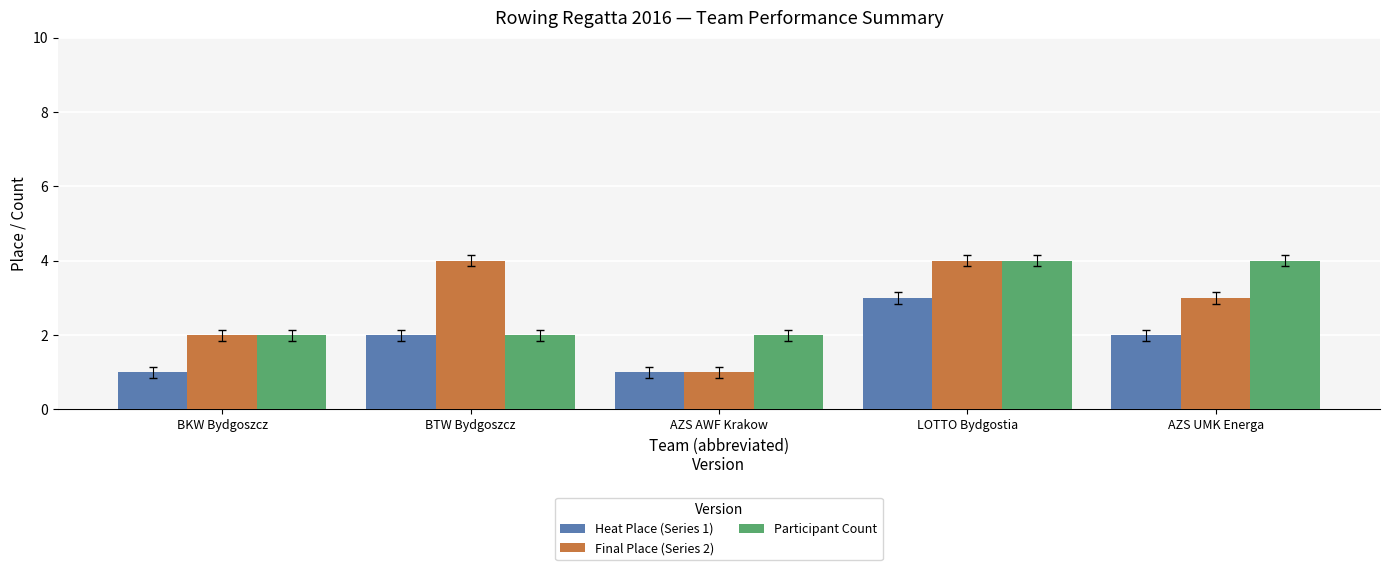

Rank the series at AZS UMK Energa from lowest to highest value.

Heat Place (Series 1), Final Place (Series 2), Participant Count